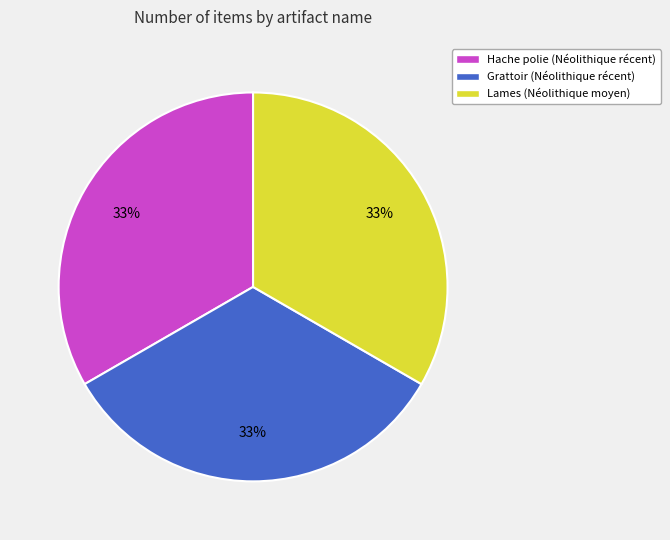

Is there a majority slice in this chart?

No